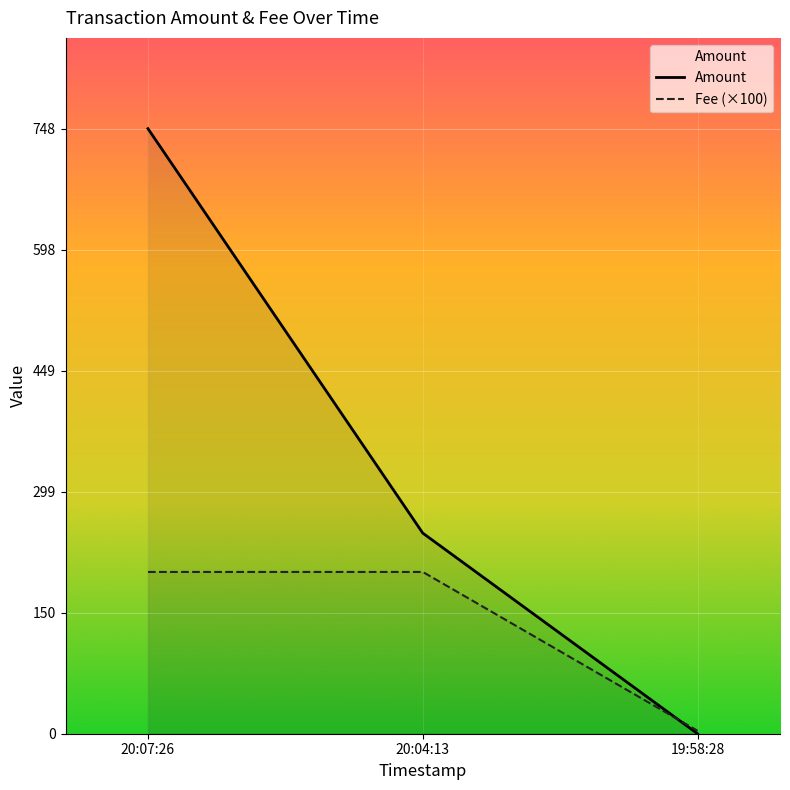

Reading right to left, list all the values displayed in this chart.

Amount: 19:58:28=0.0	20:04:13=248.0	20:07:26=748.0
Fee (×100): 19:58:28=3.7	20:04:13=200.0	20:07:26=200.0